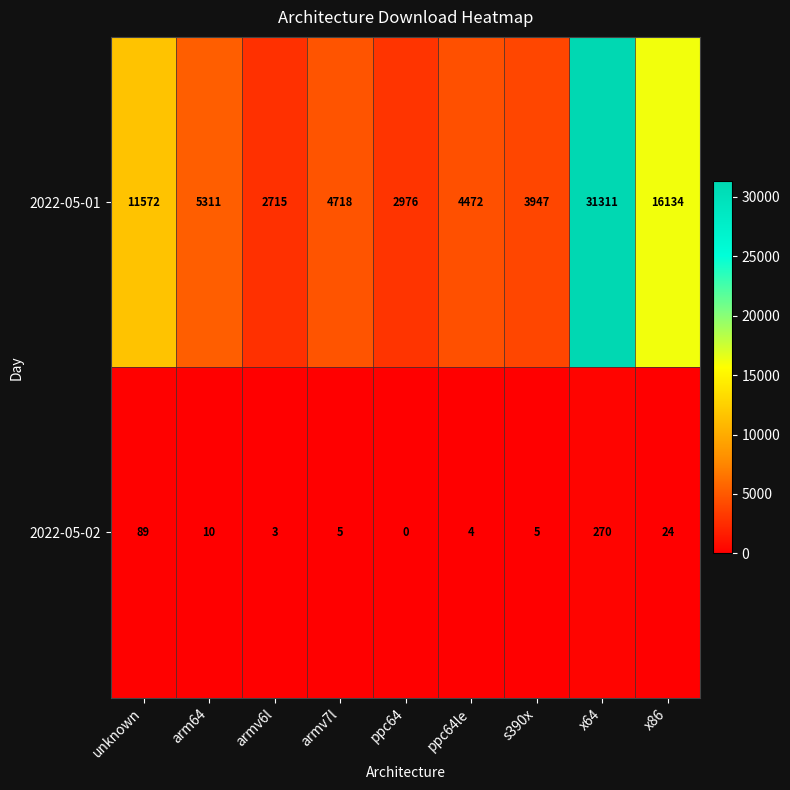

Reading left to right, what are all the values shown in this chart?

2022-05-01: unknown=11572	arm64=5311	armv6l=2715	armv7l=4718	ppc64=2976	ppc64le=4472	s390x=3947	x64=31311	x86=16134
2022-05-02: unknown=89	arm64=10	armv6l=3	armv7l=5	ppc64=0	ppc64le=4	s390x=5	x64=270	x86=24